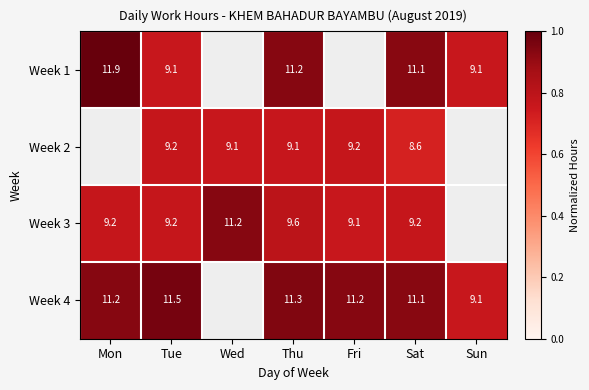

What is the total value across all series at Sat?

40.0